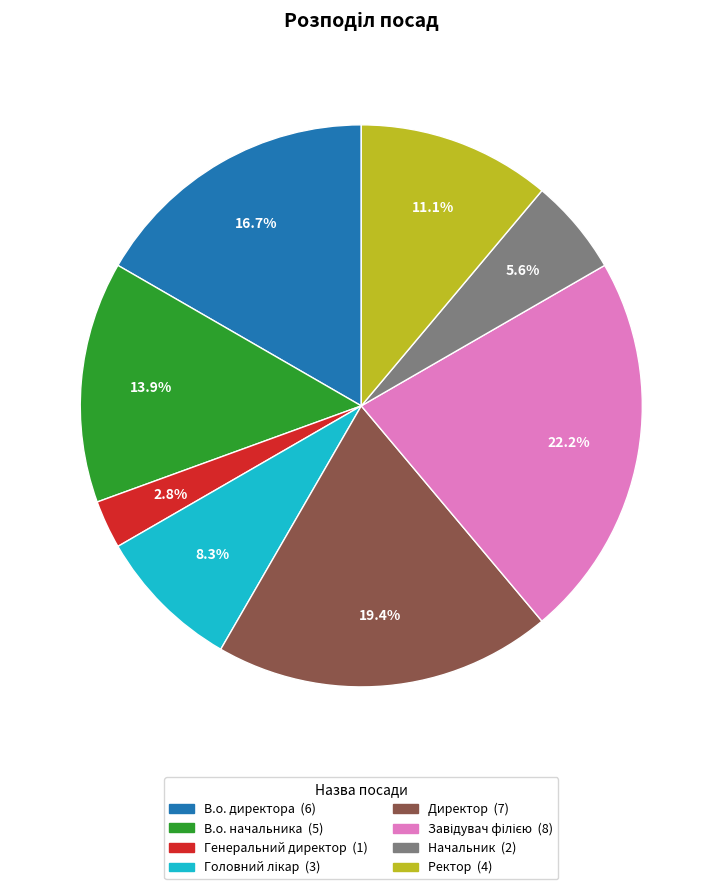

To the nearest percent, what is the difference between the В.о. начальника and Генеральний директор slice percentages?

11%